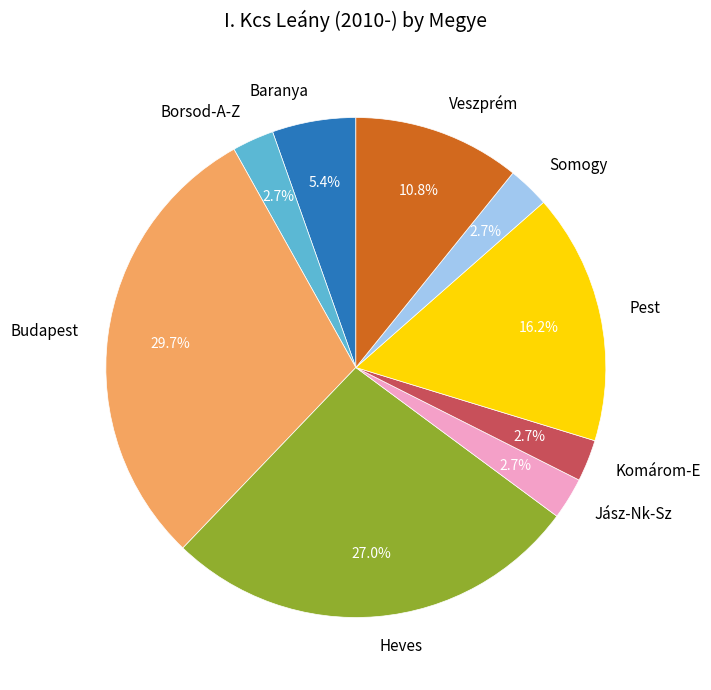

The Somogy slice represents 3% of the pie. True or false?

True